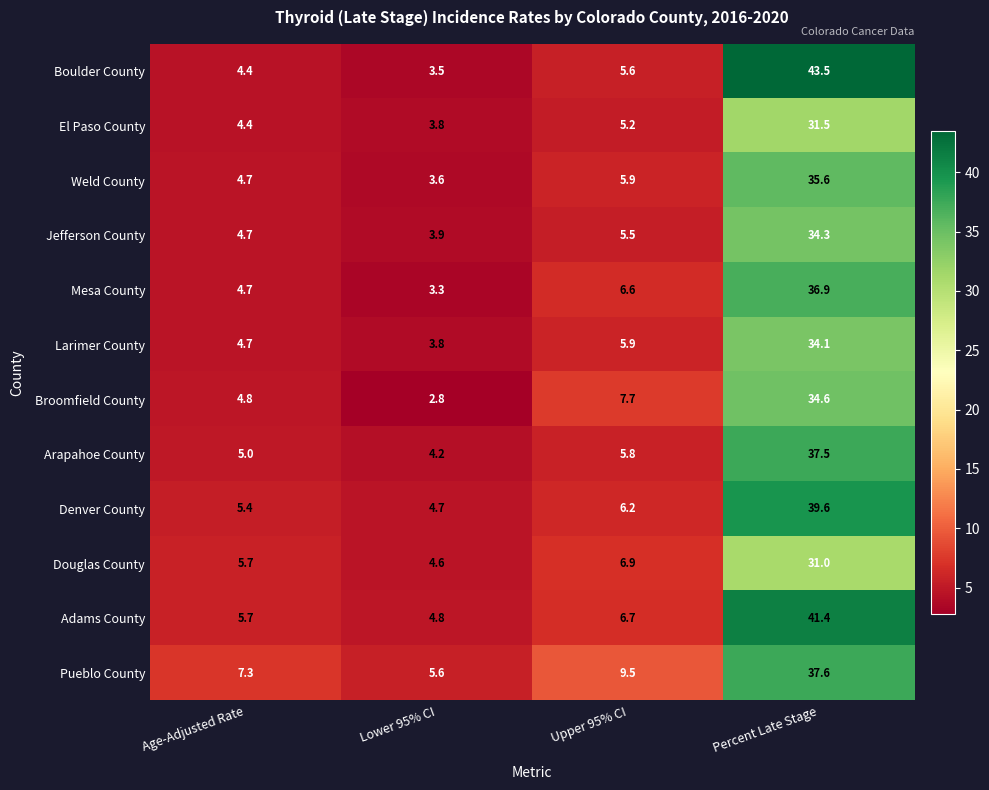

What is the sum of all Douglas County values?

48.2